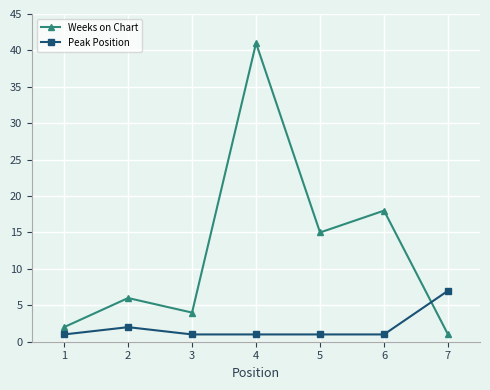

The value of Peak Position at 7 is 7. True or false?

True